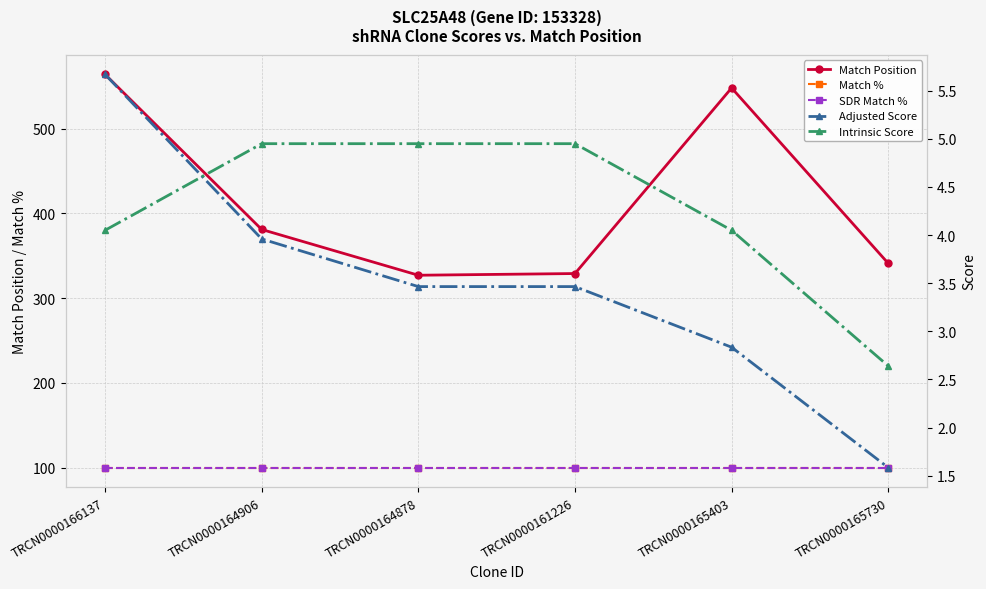

The value of Match Position at TRCN0000165403 is 876.2. True or false?

False